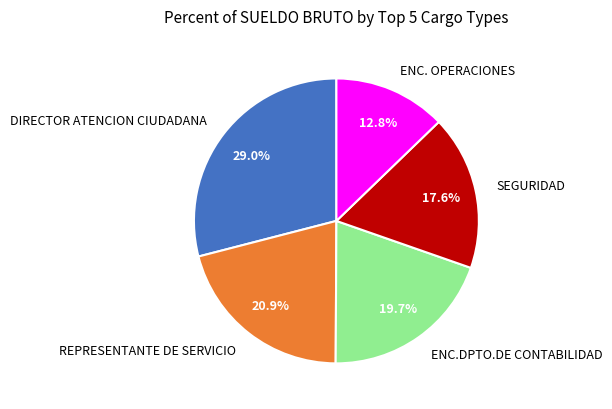

How many slices are in this pie chart?

5